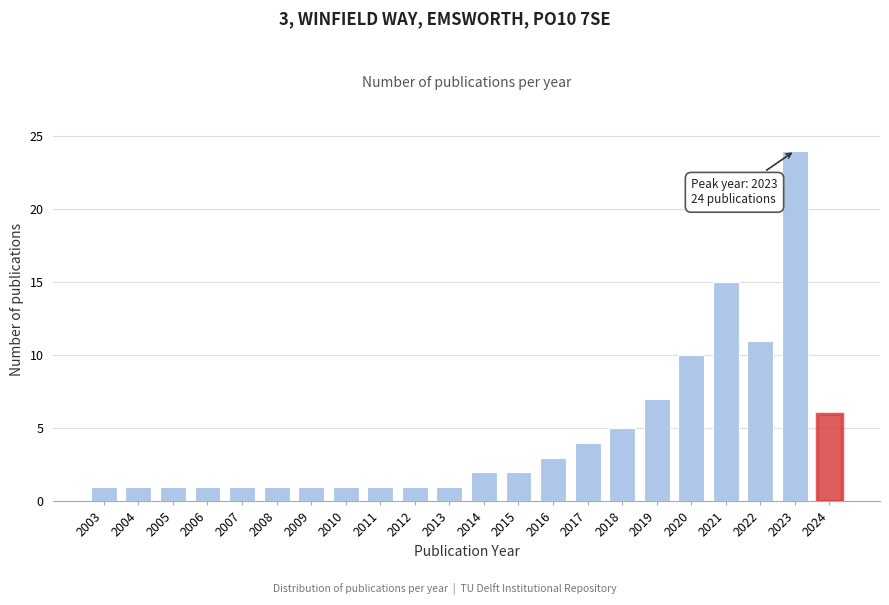

Reading left to right, list all the values displayed in this chart.

1	1	1	1	1	1	1	1	1	1	1	2	2	3	4	5	7	10	15	11	24	6